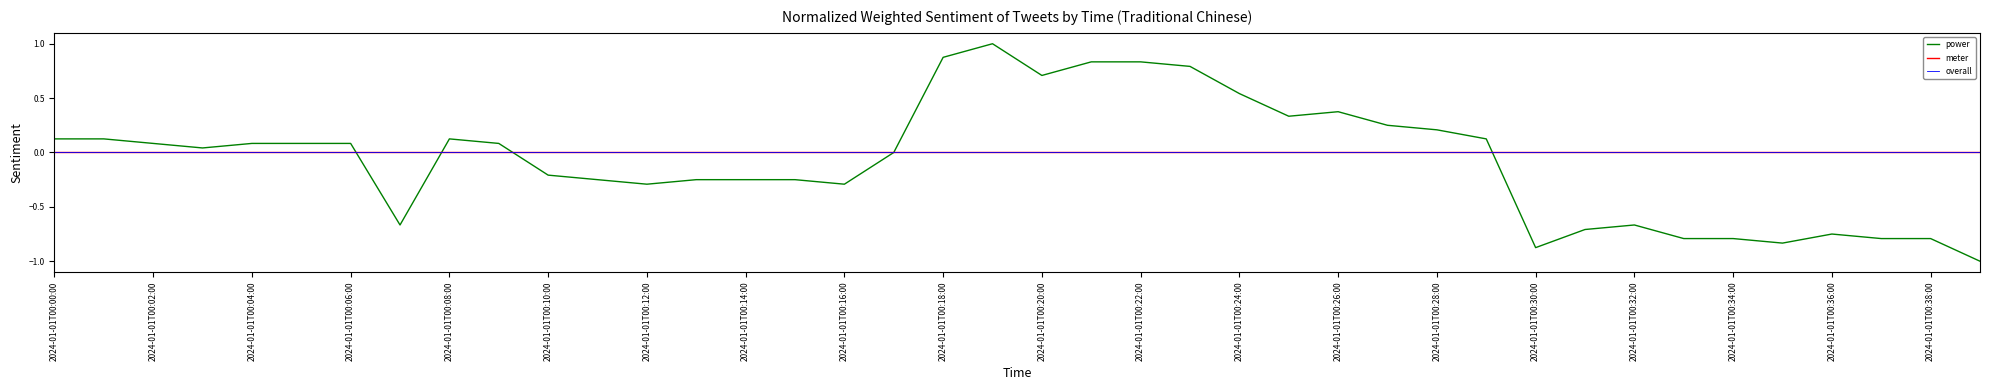

Is it true that the value at 2024-01-01T00:03:00 is 0.0?

True